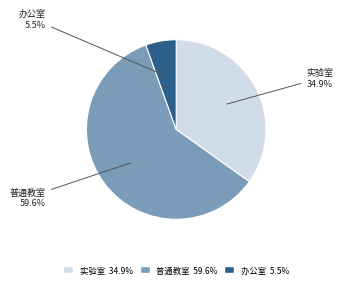

What percentage is NOT represented by 普通教室?

40.4%